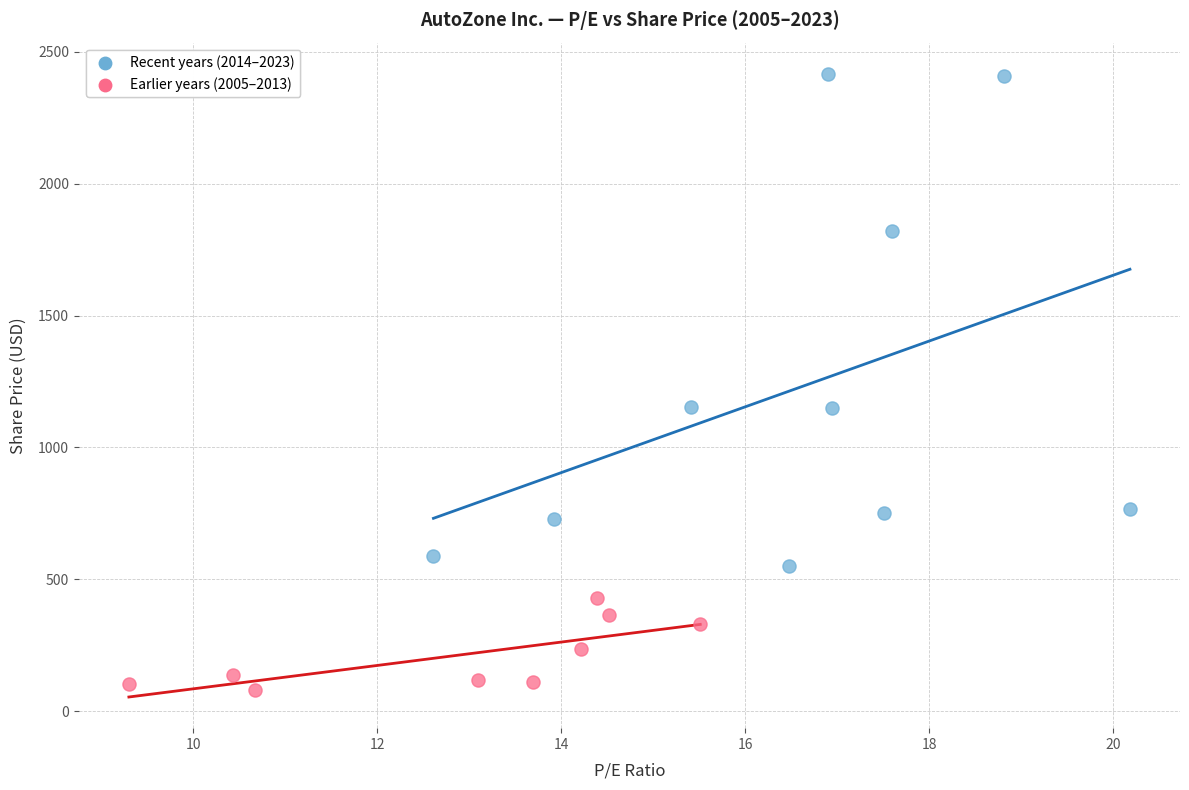

Which series has the largest Y range (max minus min)?

Recent years (2014–2023)